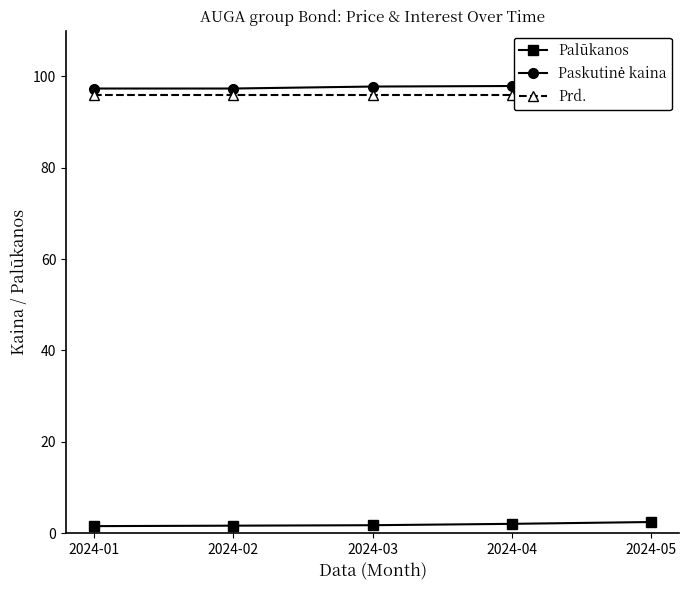

Is it true that Palūkanos equals 1.0 at 2024-03?

False